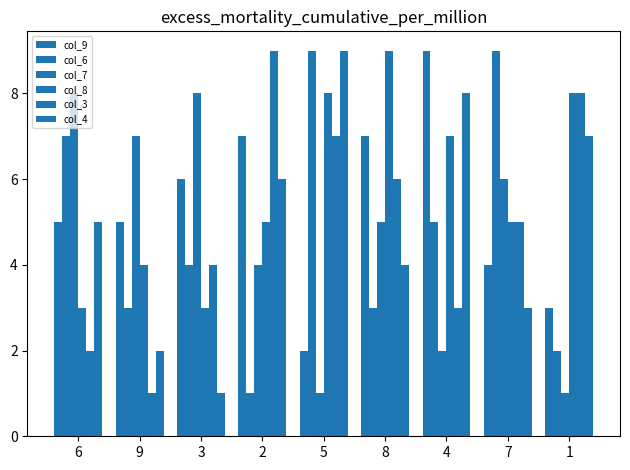

How many data points does each series have?

9